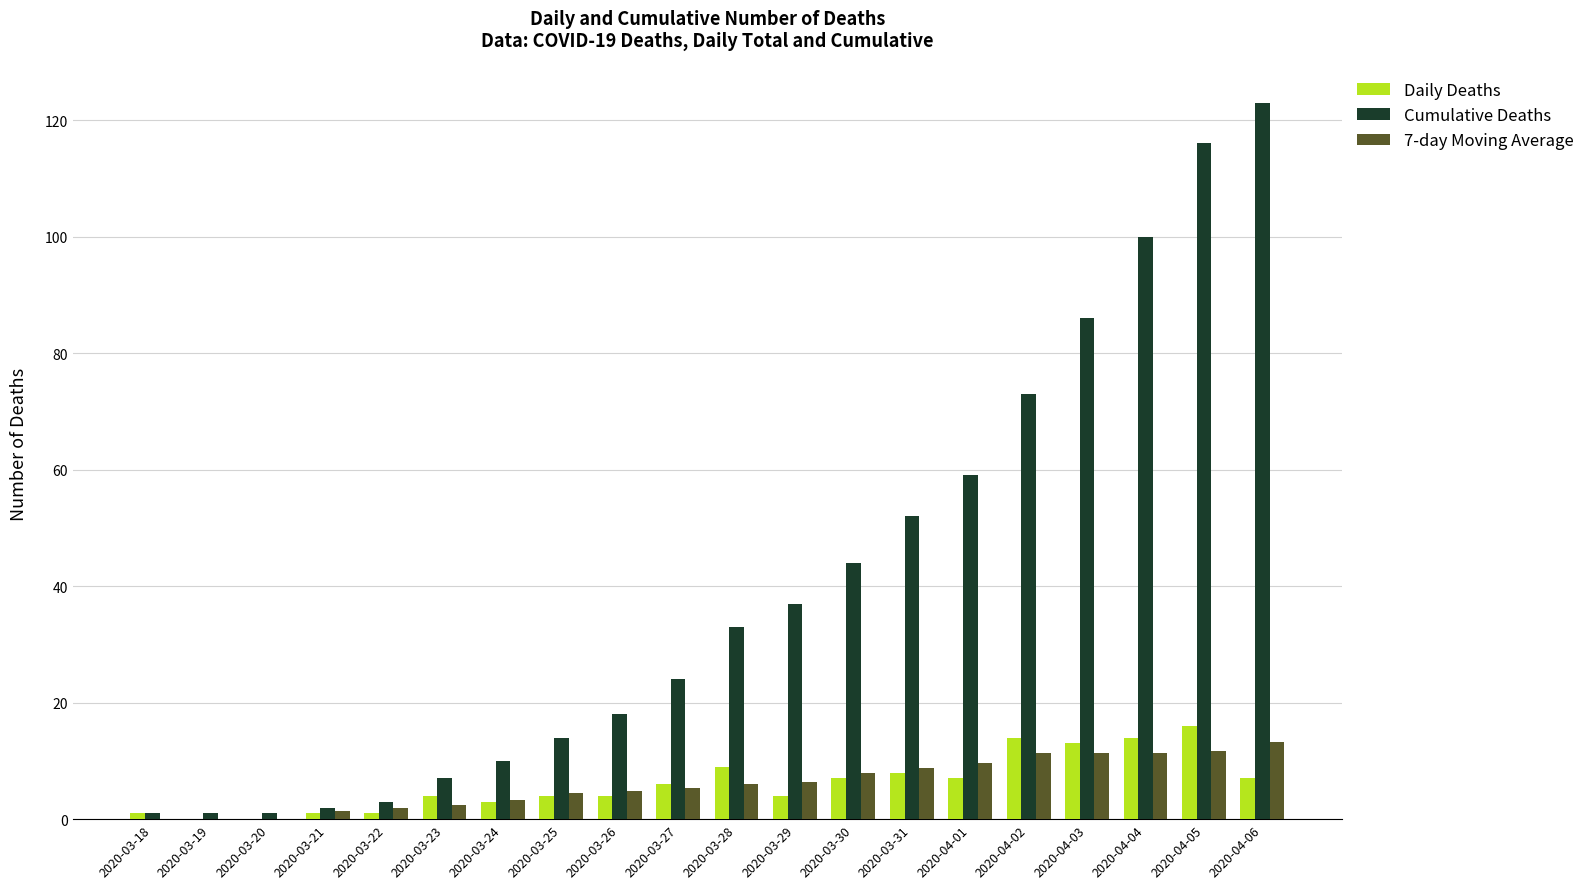

Which series has the largest range (max minus min)?

Cumulative Deaths